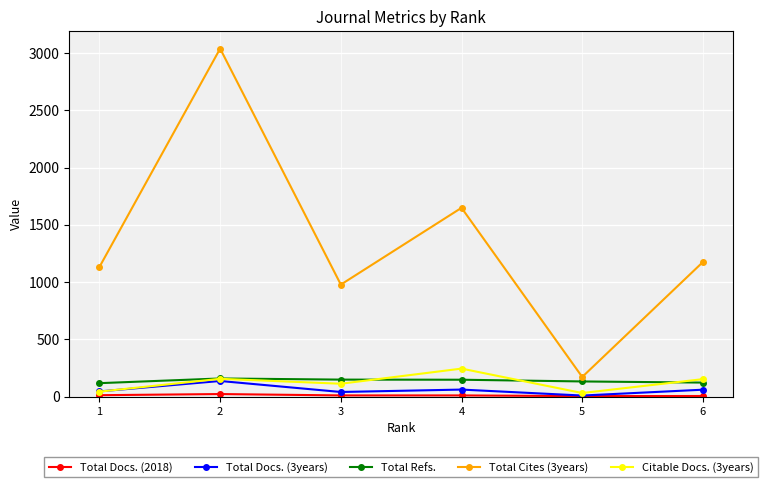

Is the value of Total Refs. at 3 greater than the value of Total Cites (3years) at 4?

No